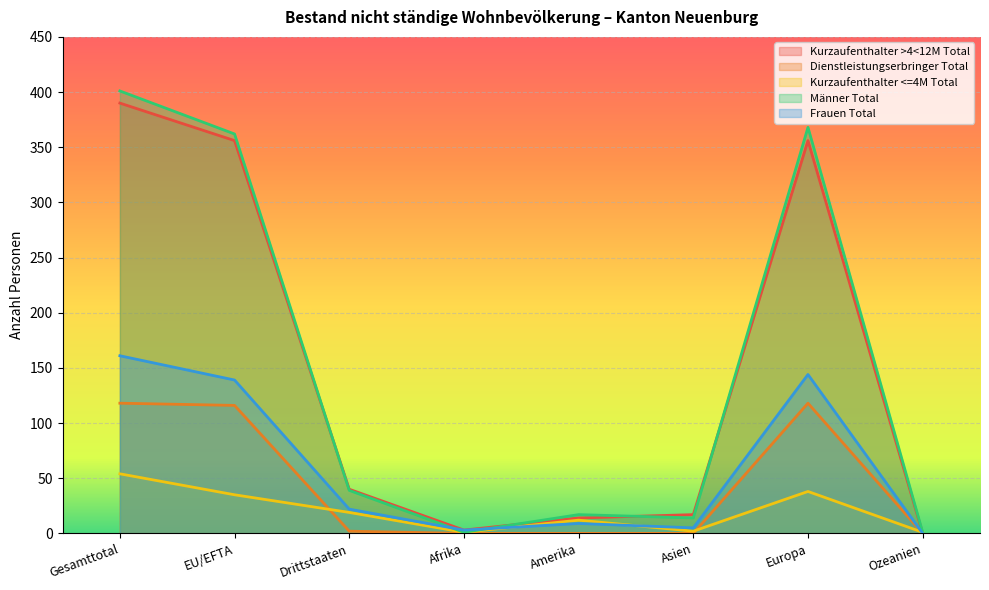

The value of Dienstleistungserbringer Total at Europa is 59. True or false?

False